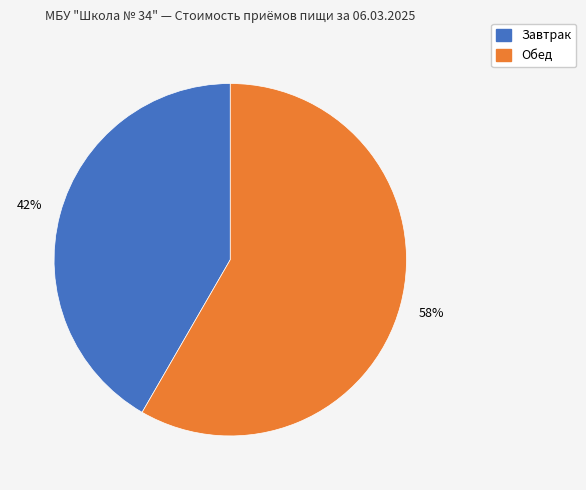

Is there a majority slice in this chart?

Yes